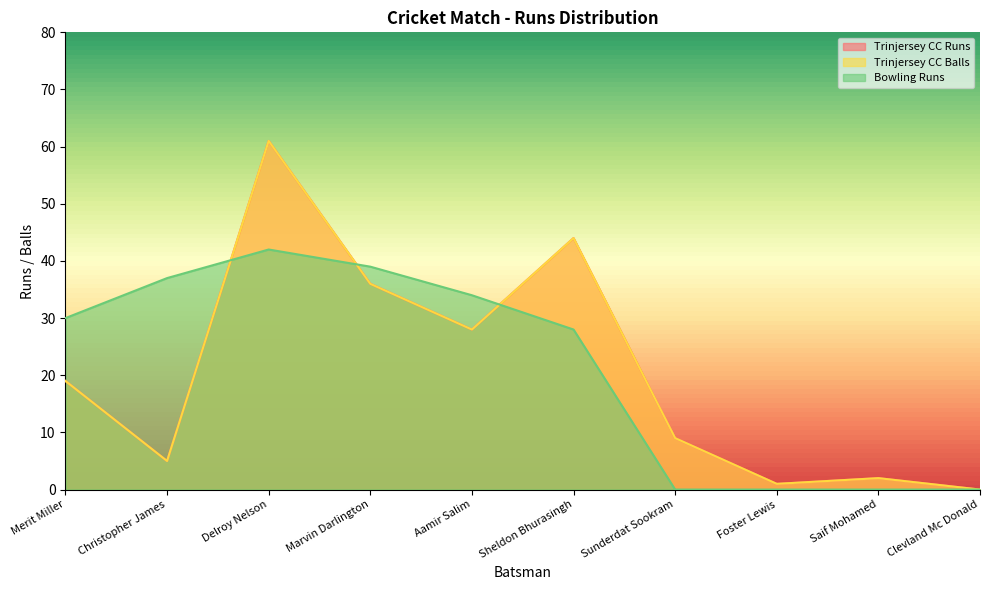

Between Sheldon Bhurasingh and Foster Lewis, which series saw the biggest shift?

Trinjersey CC Runs